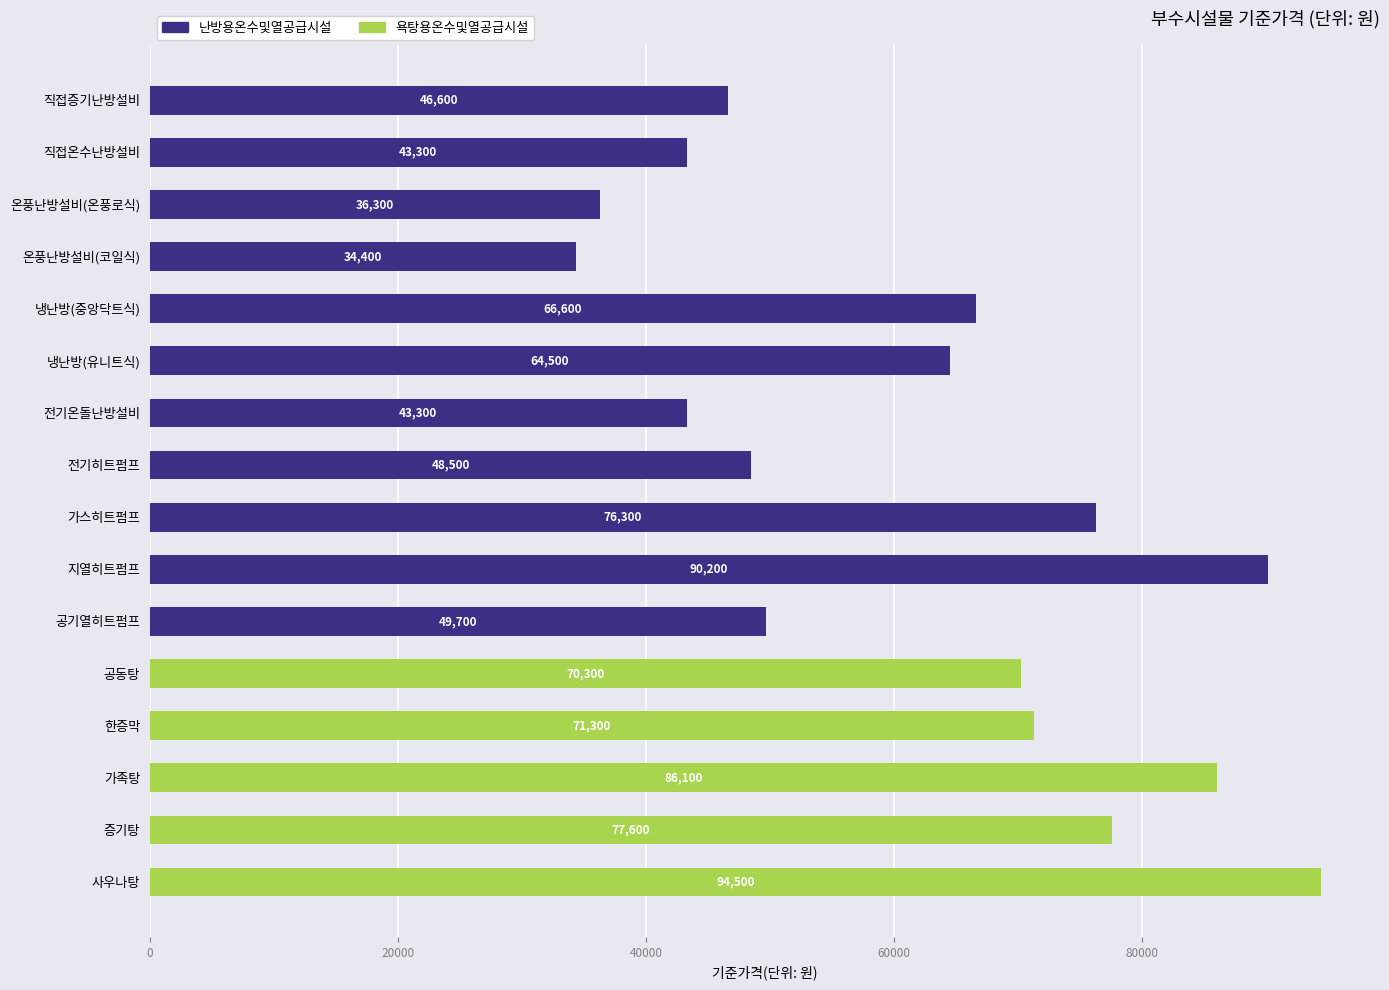

True or false: 난방용온수및열공급시설 has a value of 35020 at 냉난방(유니트식).

False